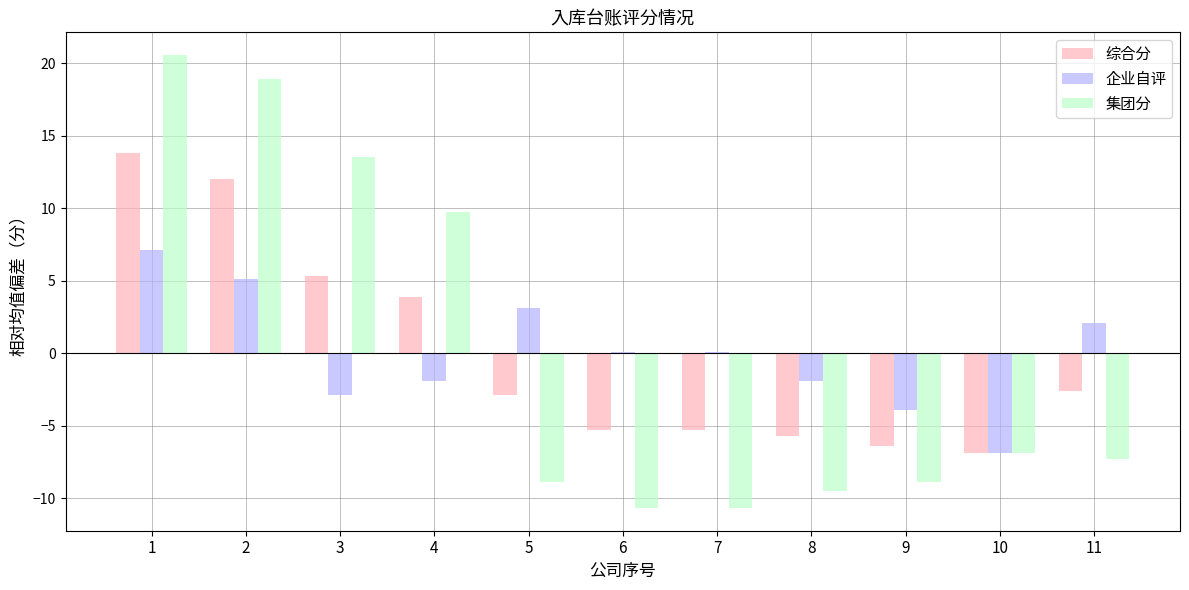

What is the greatest value displayed?

20.6